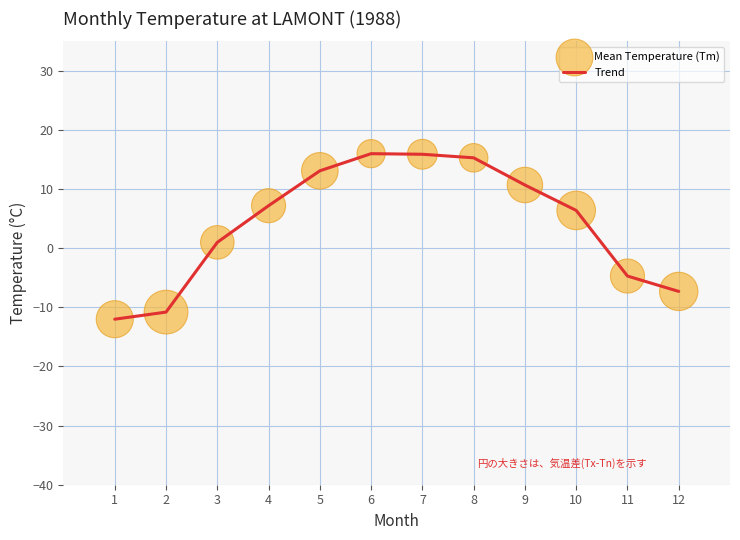

What is the change in value from 1 to 11?

+7.3